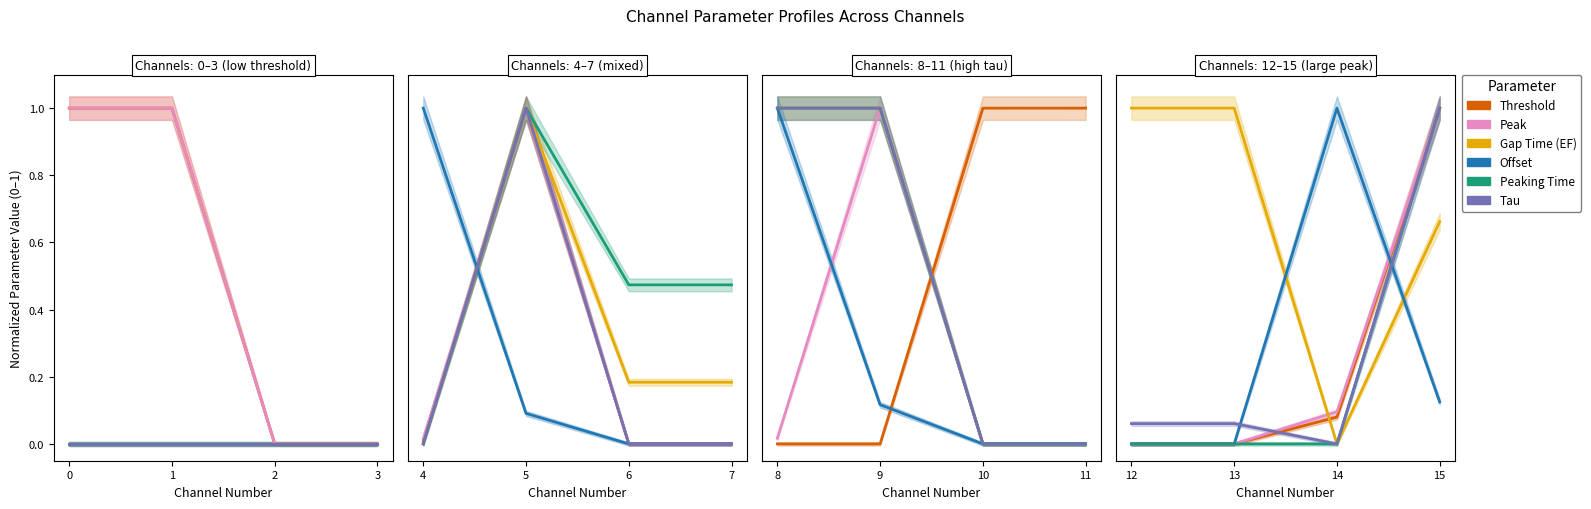

True or false: Peaking Time and Tau intersect in this chart.

False